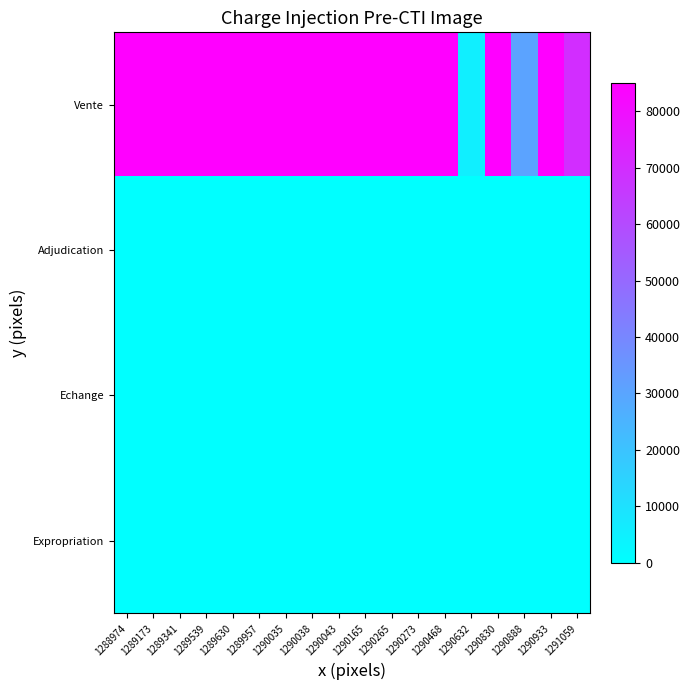

Which series has the widest spread of values?

Vente